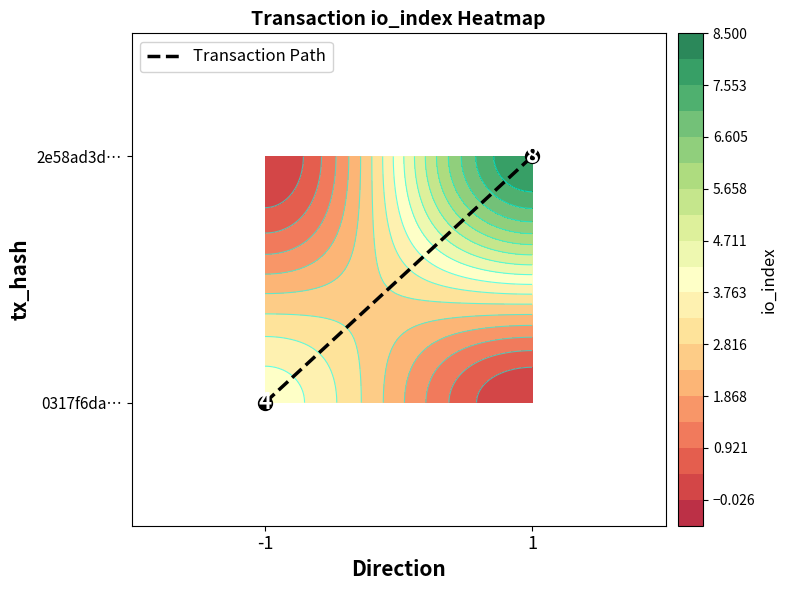

Is it true that the value at 1 is 2?

False